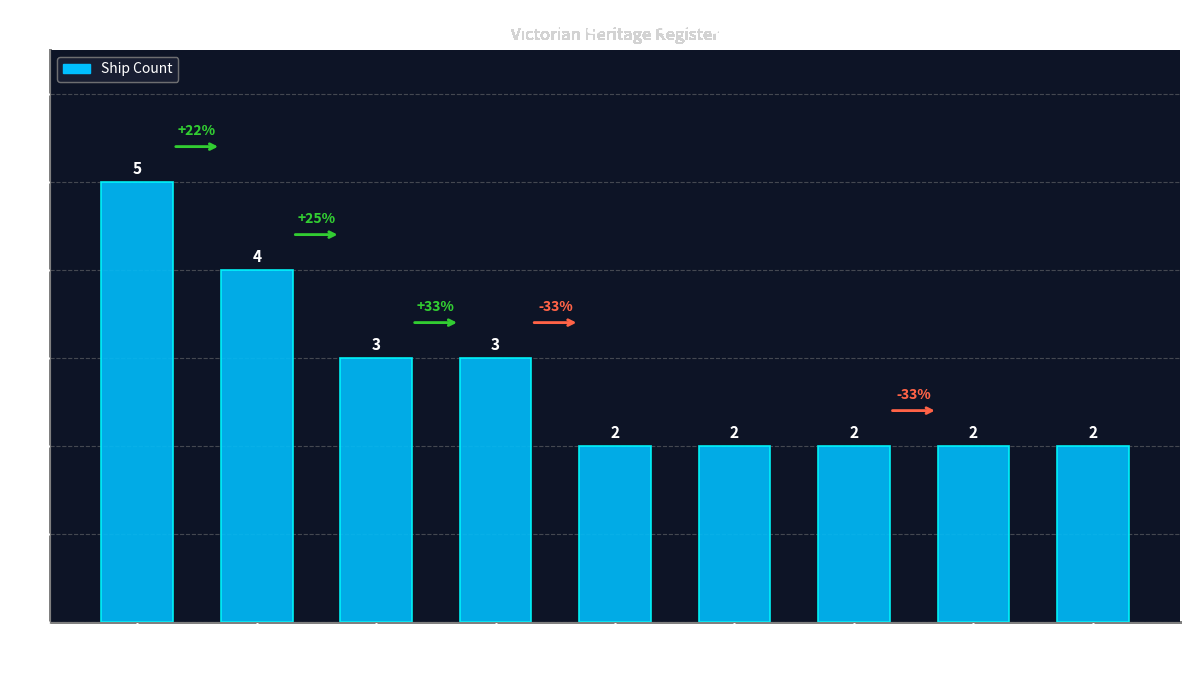

What is the sum of all values?

25